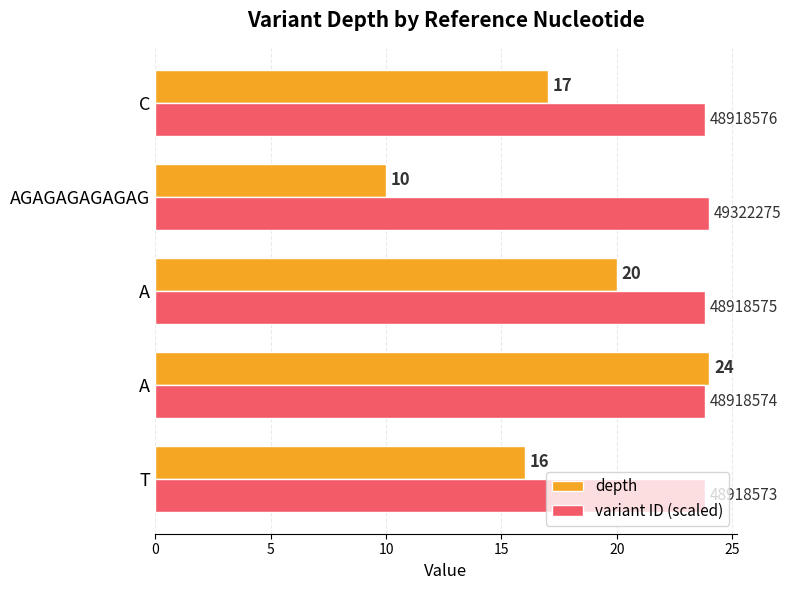

What is the sum of all variant ID (scaled) values?

119.2